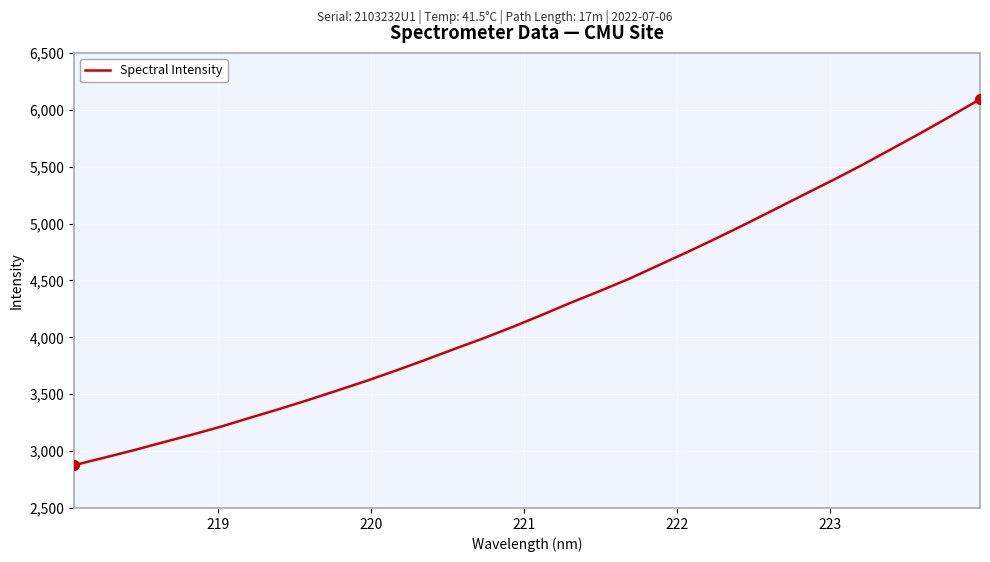

What is the greatest value displayed?

6092.2